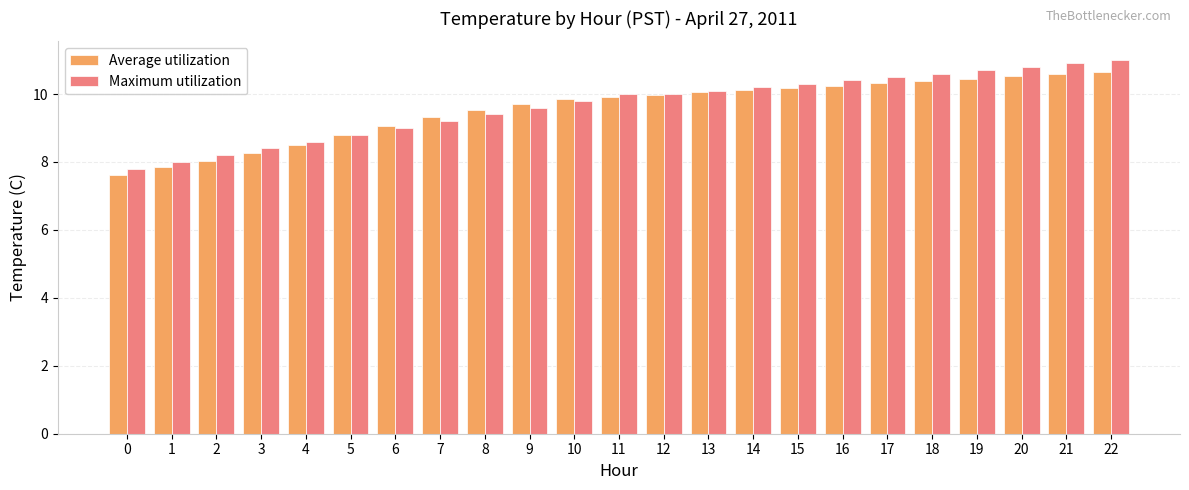

Is it true that Average utilization equals 10.4 at 18?

True